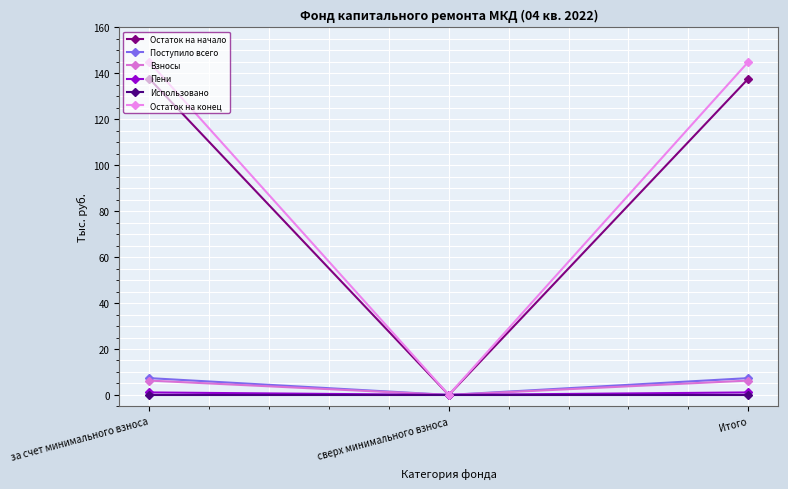

How many lines are shown in the chart?

6